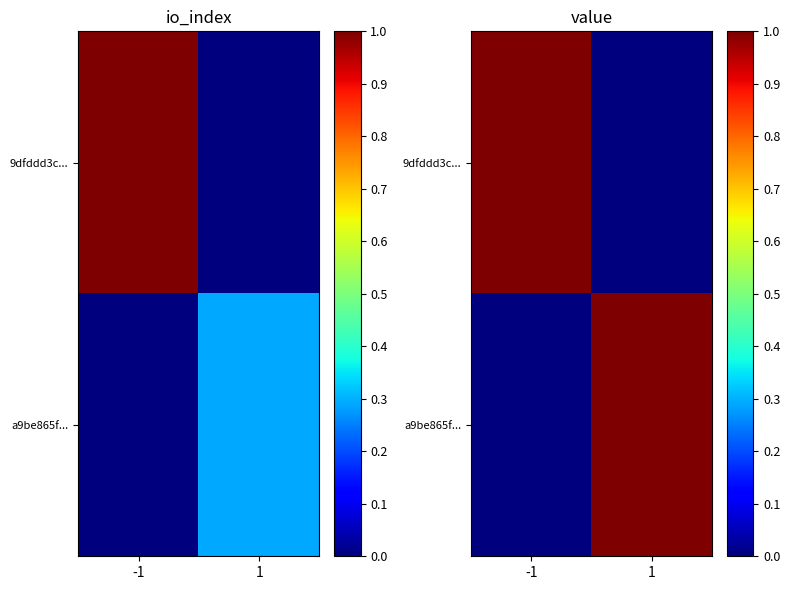

Between 1 and -1, which is larger?

-1